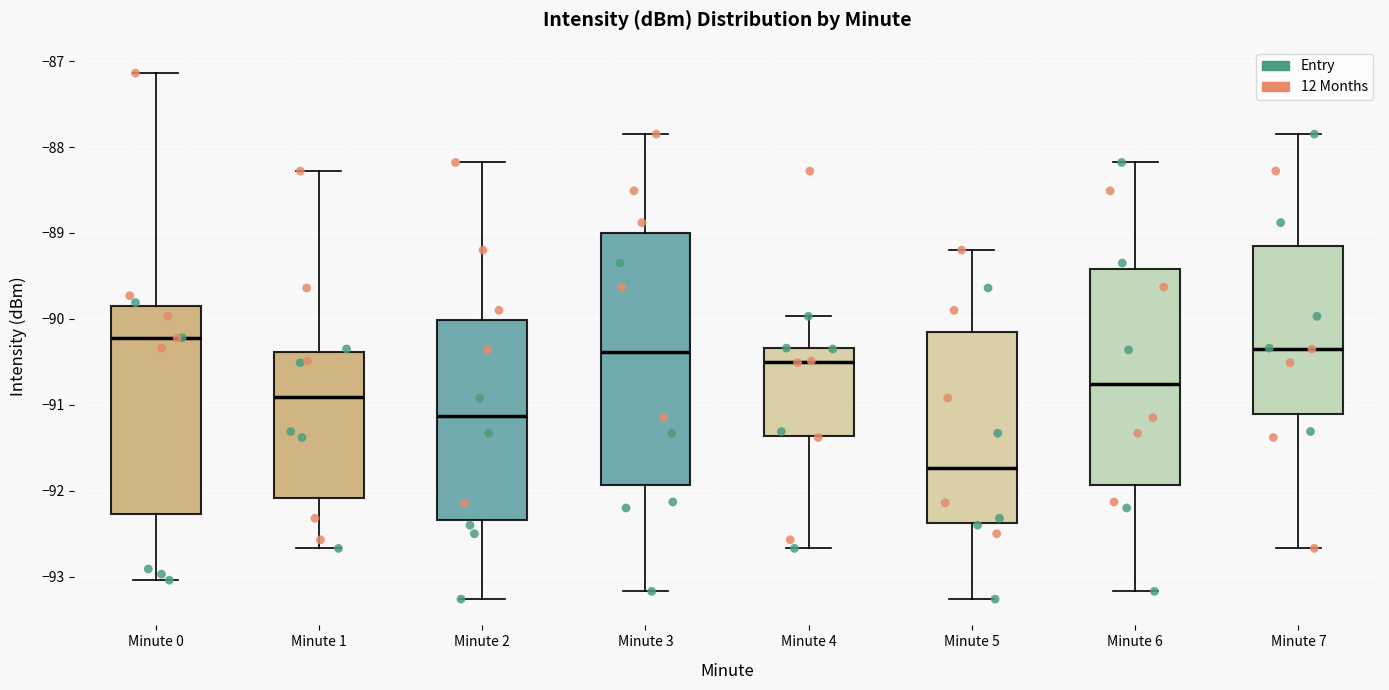

Reading left to right, transcribe this box plot: for each box, give where its median line is, the range the box spans, and where its two whiskers end, as read against the y-axis. The values are not printed on the chart, so give them approximately, as read against the axis.

Minute 0: median -90.2, box -92.3 to -89.8, whiskers -93.0 to -87.1
Minute 1: median -90.9, box -92.1 to -90.4, whiskers -92.7 to -88.3
Minute 2: median -91.1, box -92.3 to -90.0, whiskers -93.3 to -88.2
Minute 3: median -90.4, box -91.9 to -89.0, whiskers -93.2 to -87.8
Minute 4: median -90.5, box -91.4 to -90.3, whiskers -92.7 to -90.0
Minute 5: median -91.7, box -92.4 to -90.2, whiskers -93.3 to -89.2
Minute 6: median -90.8, box -91.9 to -89.4, whiskers -93.2 to -88.2
Minute 7: median -90.3, box -91.1 to -89.2, whiskers -92.7 to -87.8